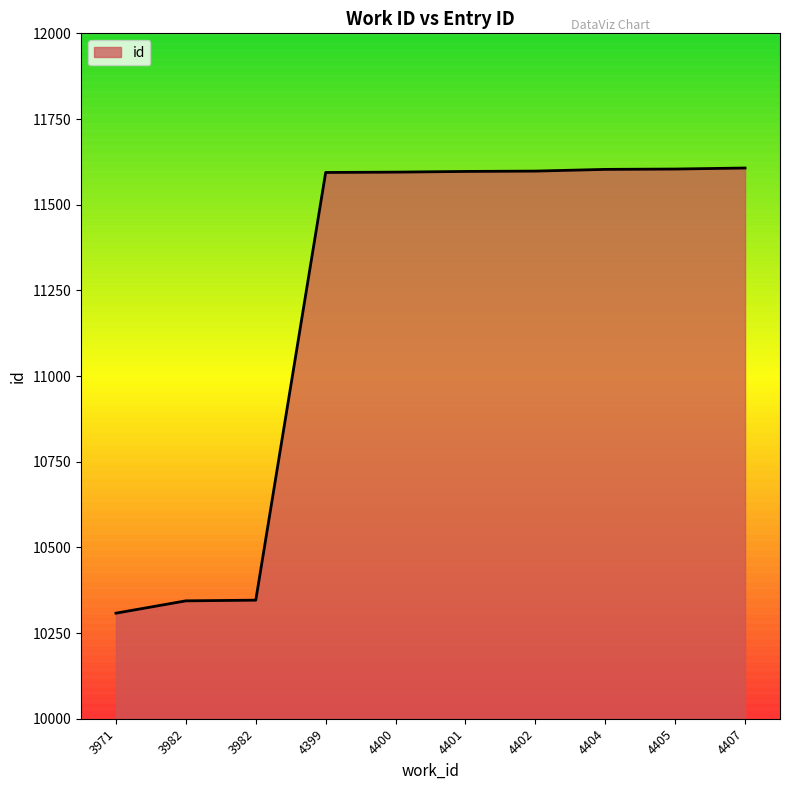

Does the chart display data point markers on the line(s)?

No